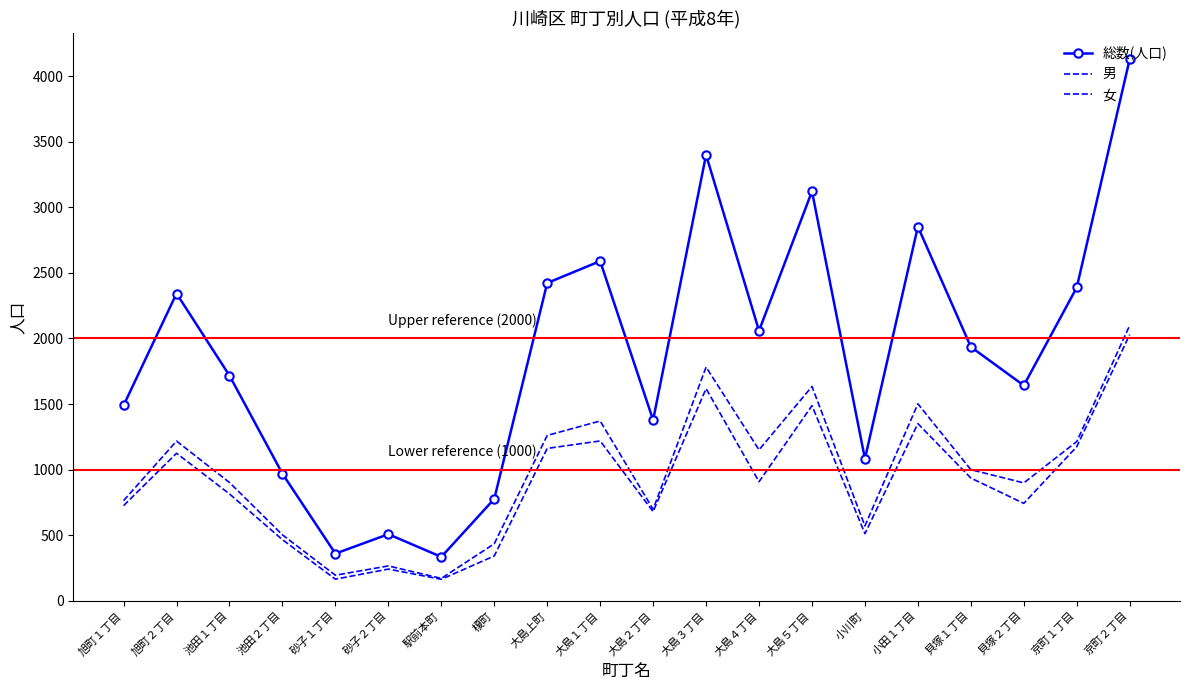

Where is the first local maximum for 女?

旭町２丁目